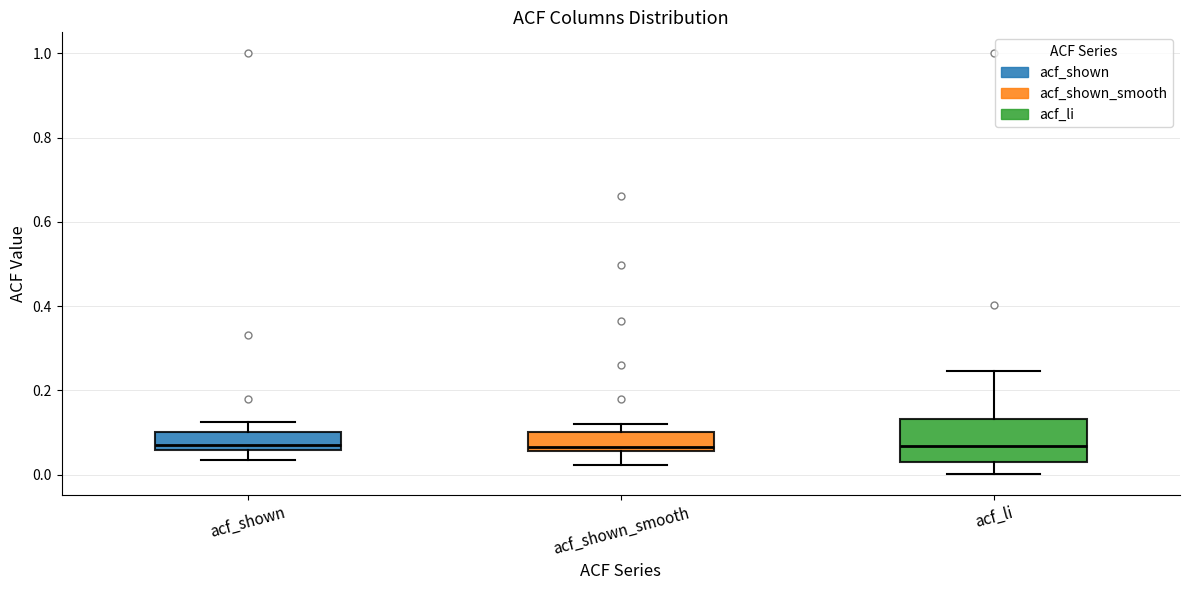

Reading left to right, read every box against the y-axis: the position of its median line, the range the box covers, and the ends of its whiskers. The values are not printed on the chart, so give them approximately, as read against the axis.

acf_shown: median 0.08, box 0.06 to 0.10, whiskers 0.04 to 0.12
acf_shown_smooth: median 0.06 (just above the box's lower edge), box 0.06 to 0.10, whiskers 0.02 to 0.12
acf_li: median 0.06, box 0.04 to 0.14, whiskers 0.00 to 0.24